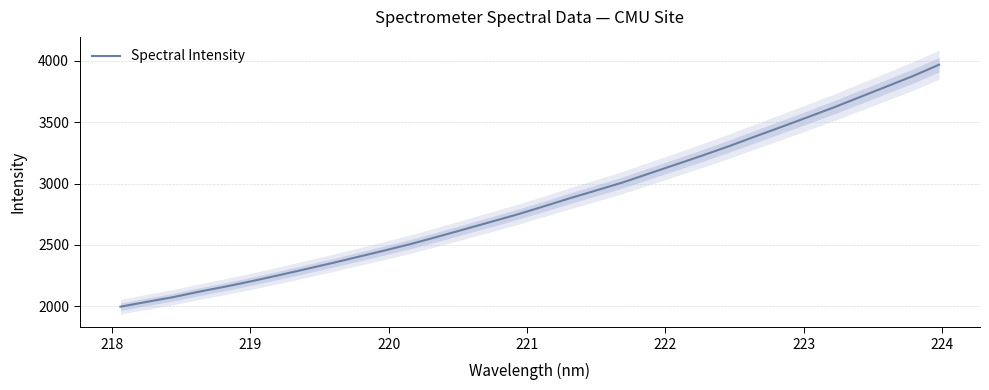

What is the highest value of the Spectral Intensity series?

3968.6